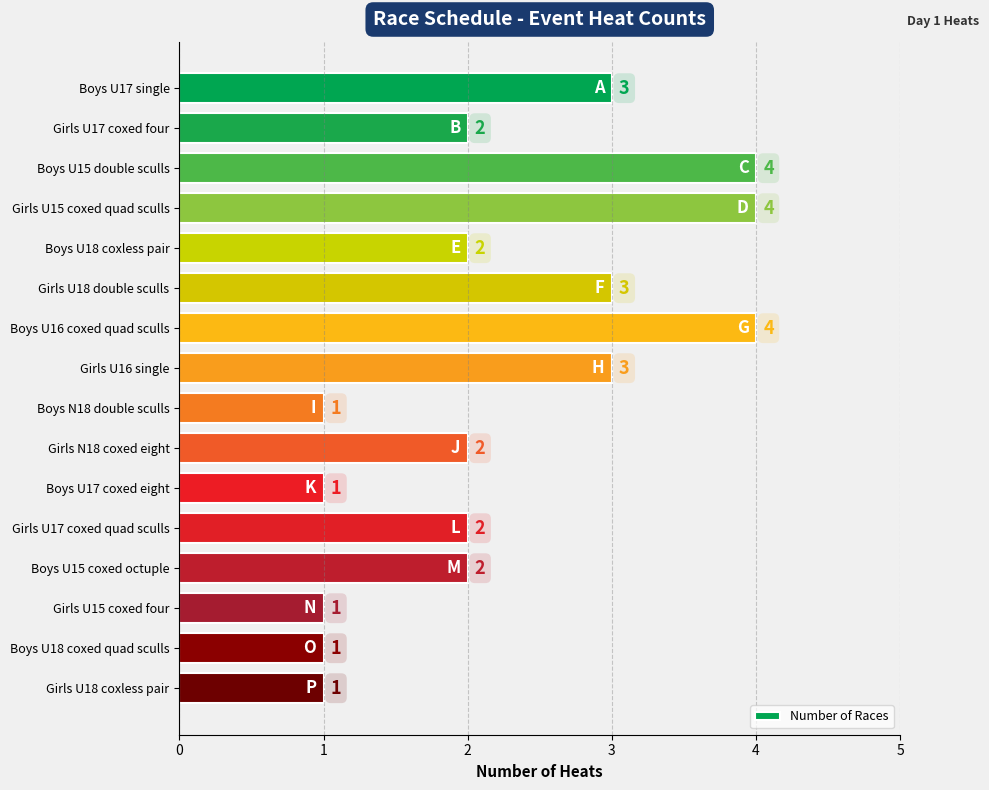

What value does the data have at Boys U17 single?

3